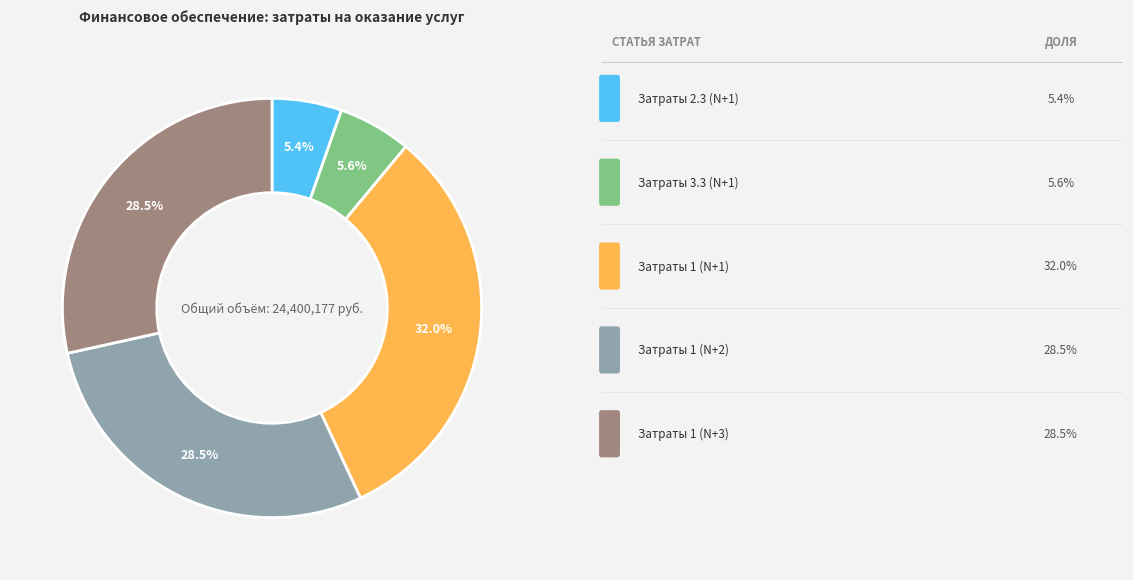

Is there a majority slice in this chart?

No